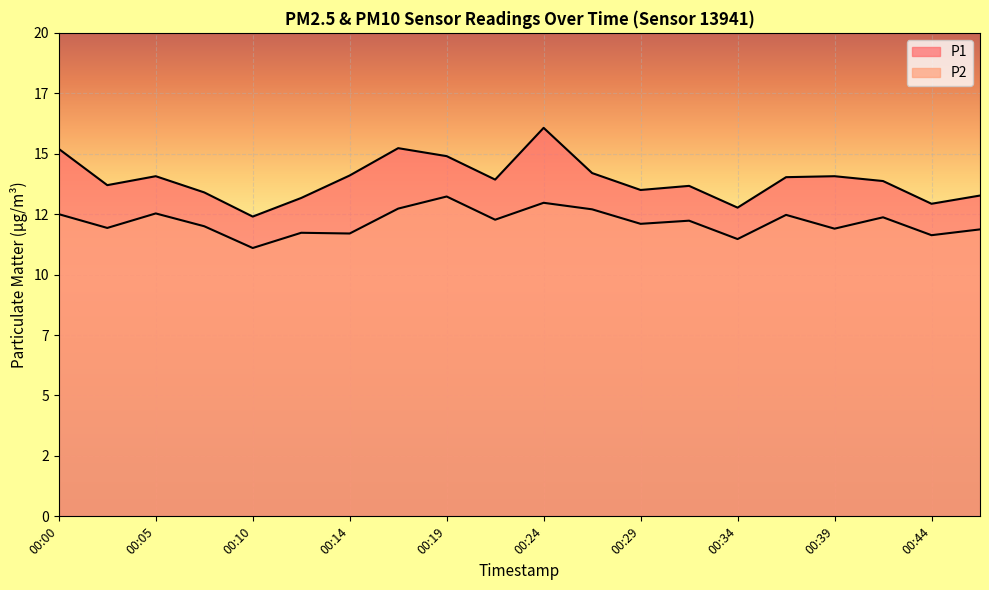

True or false: P2 and P1 cross at least once.

False